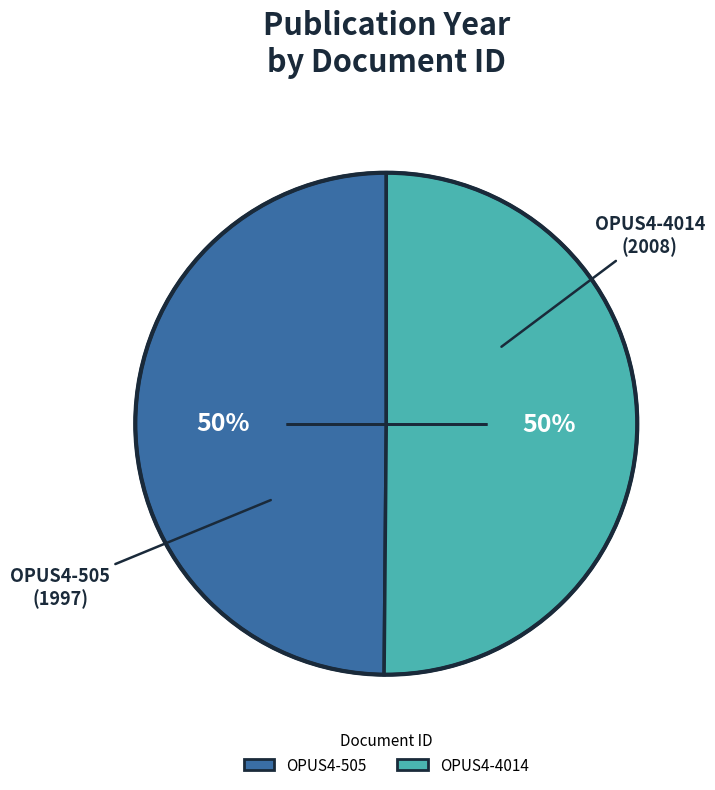

To the nearest percent, what is the average slice percentage?

50%